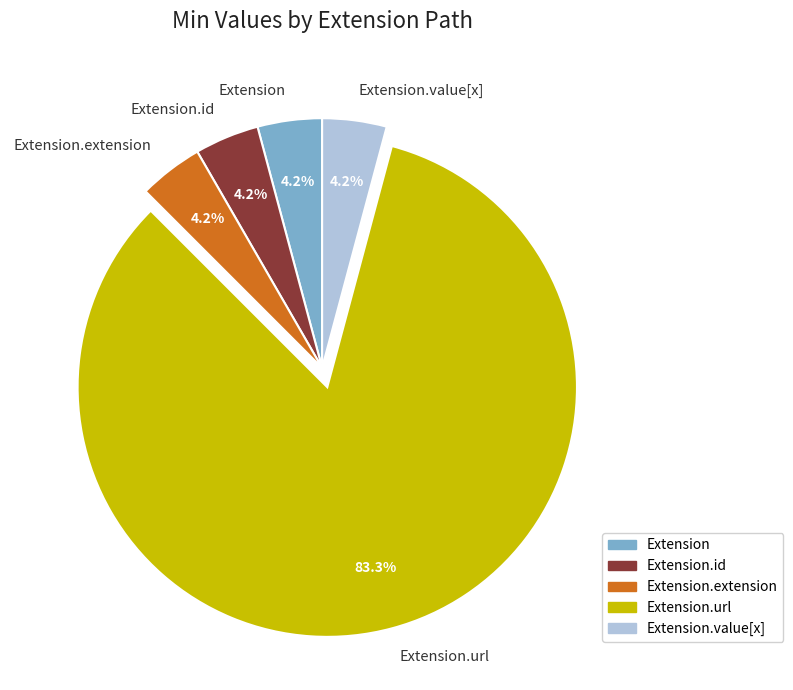

How much of the chart is everything except Extension?

95.8%